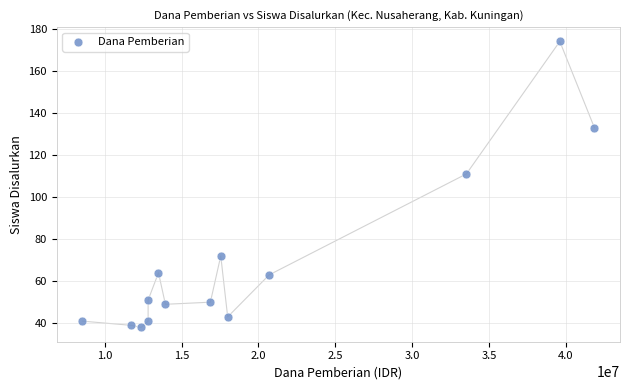

What is the range of Y values (max minus min)?

136